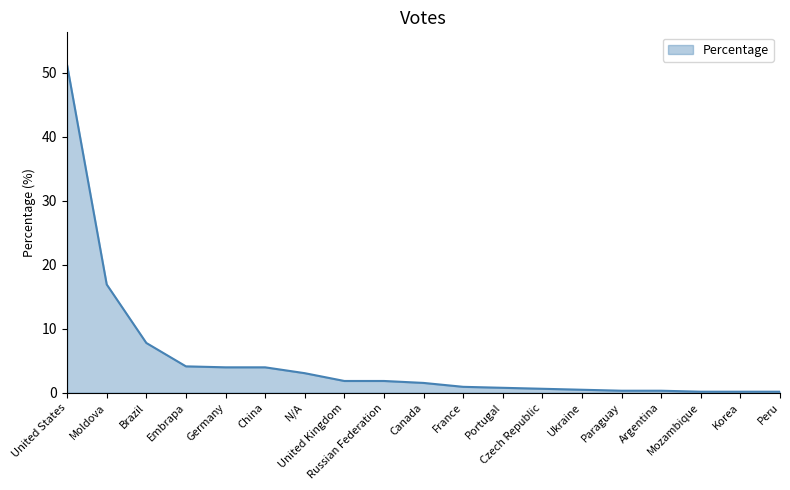

What is the difference between the maximum and minimum values?

51.1